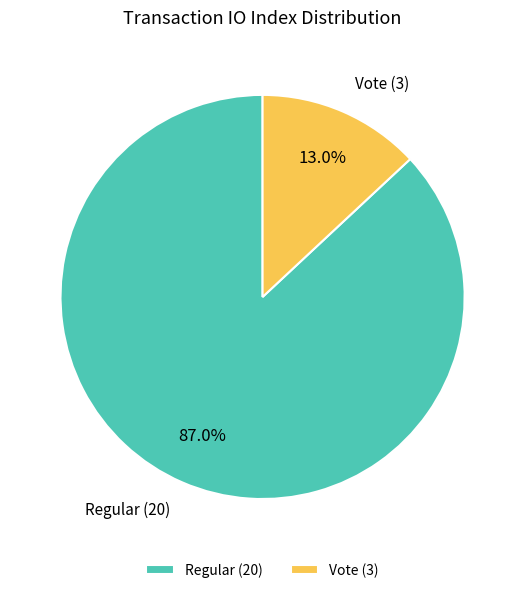

Between Regular (20) and Vote (3), which is larger?

Regular (20)